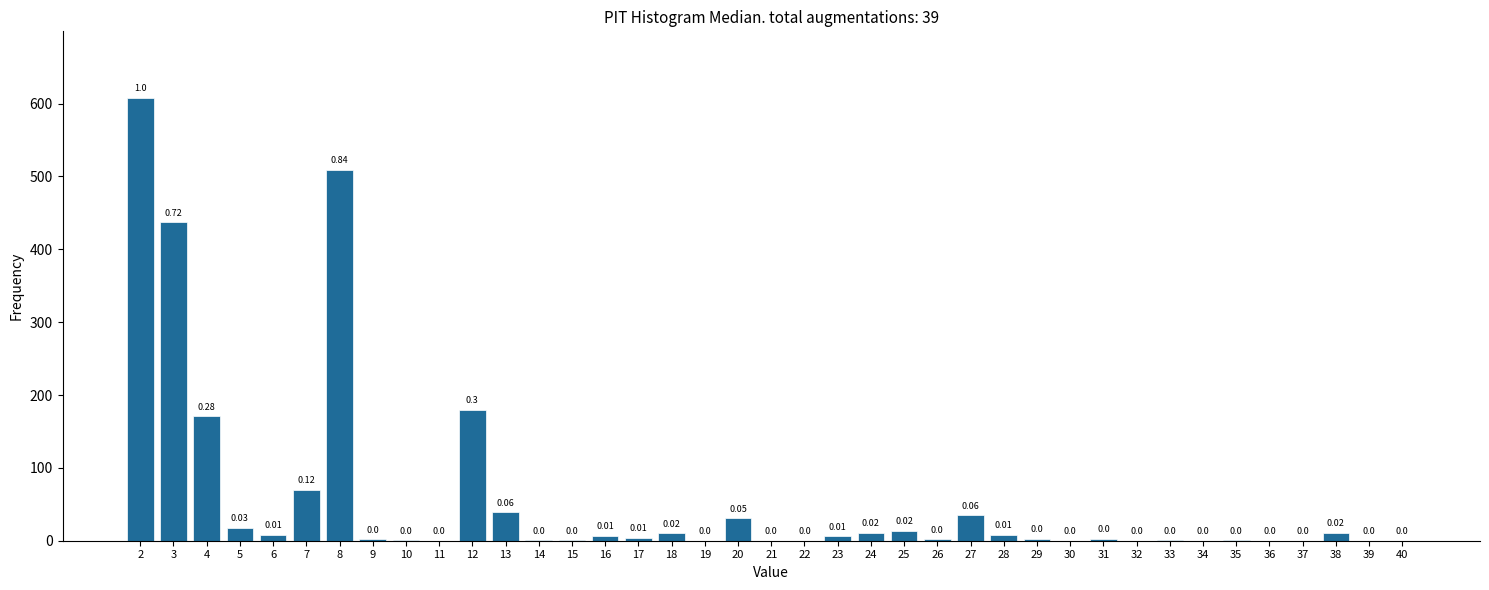

What is the sum of the values at 24 and 29?

14